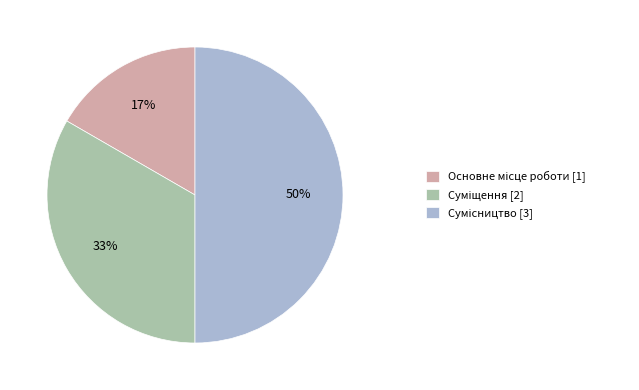

To the nearest percent, what is the difference between the largest and smallest slice percentages?

33%